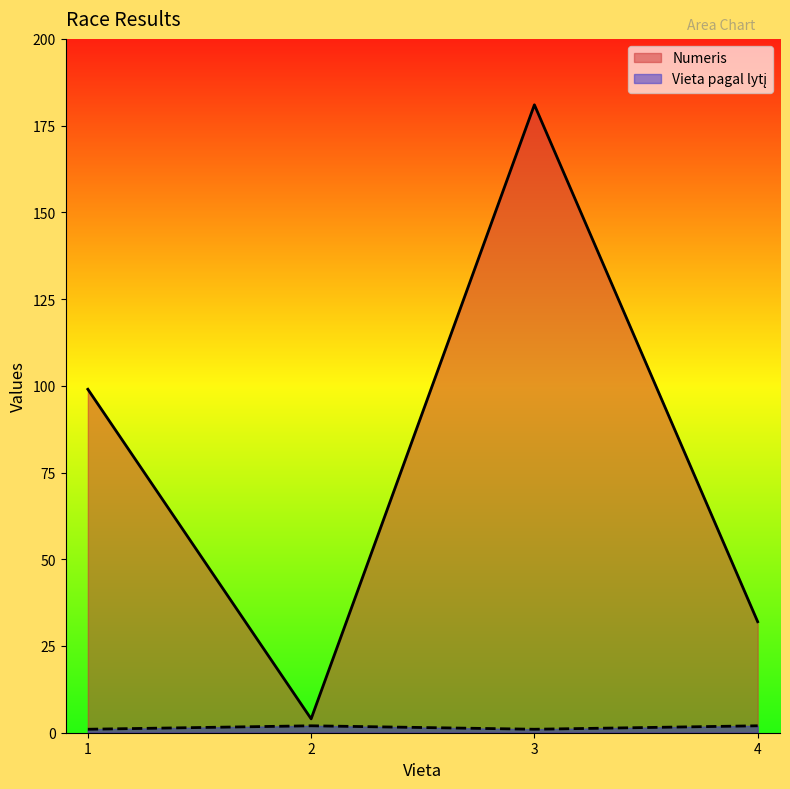

Which series has the largest total across all categories?

Numeris